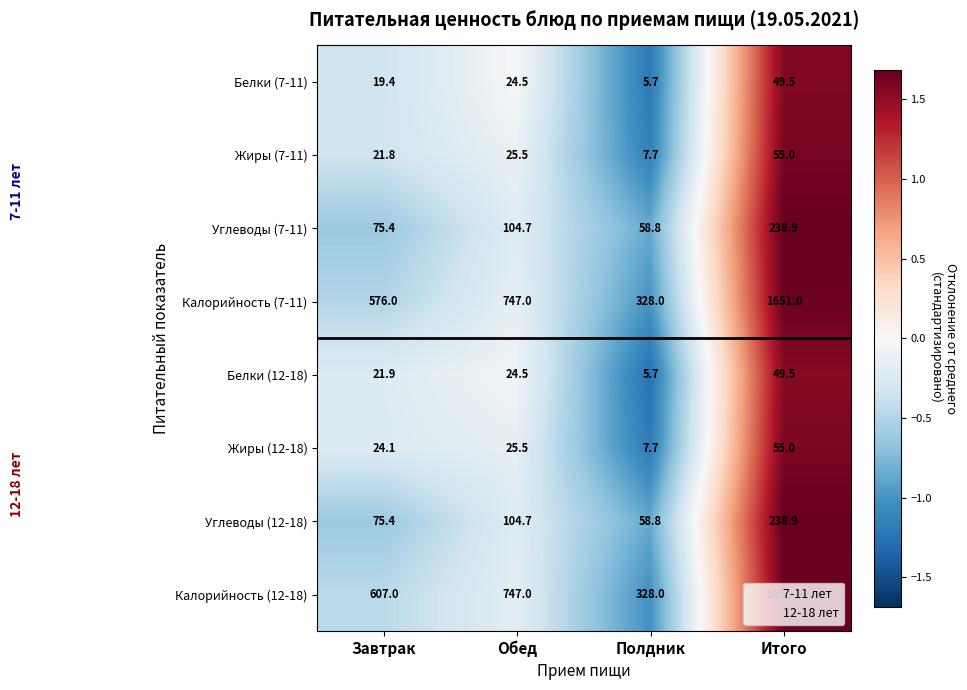

What is the sum of the Белки (12-18) values at Обед and Полдник?

30.2